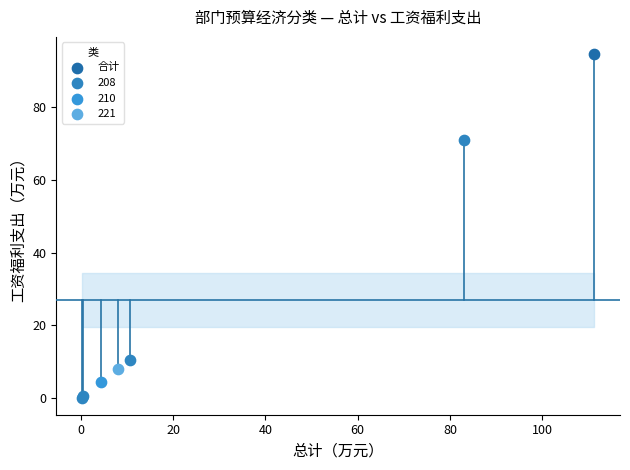

Which series contains the lowest Y value?

208